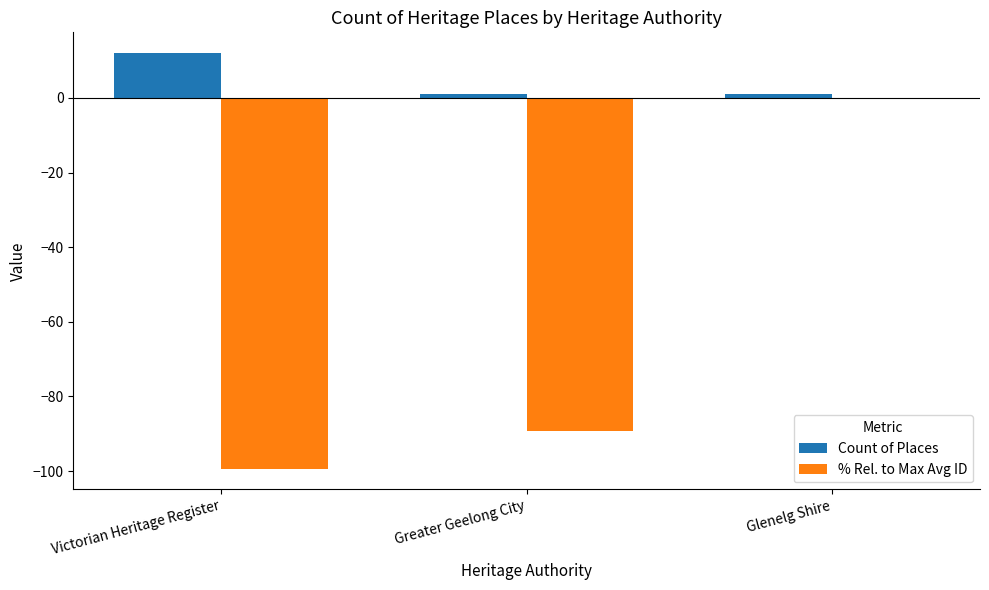

Reading left to right, transcribe all the data shown in this chart.

Count of Places: Victorian Heritage Register=12.0	Greater Geelong City=1.0	Glenelg Shire=1.0
% Rel. to Max Avg ID: Victorian Heritage Register=-99.3	Greater Geelong City=-89.2	Glenelg Shire=0.0